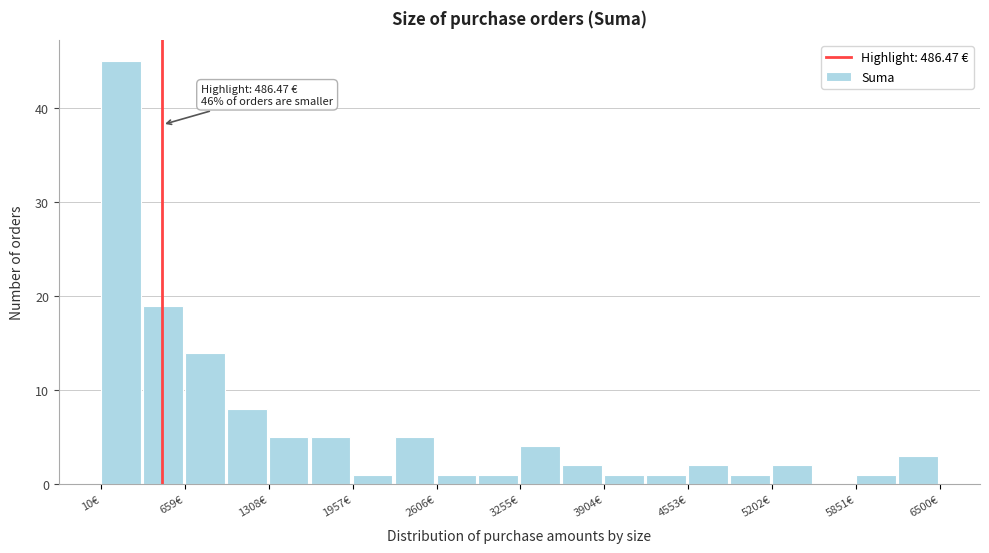

Read against the x-axis, roughly where is the centre of the tallest bar?

200